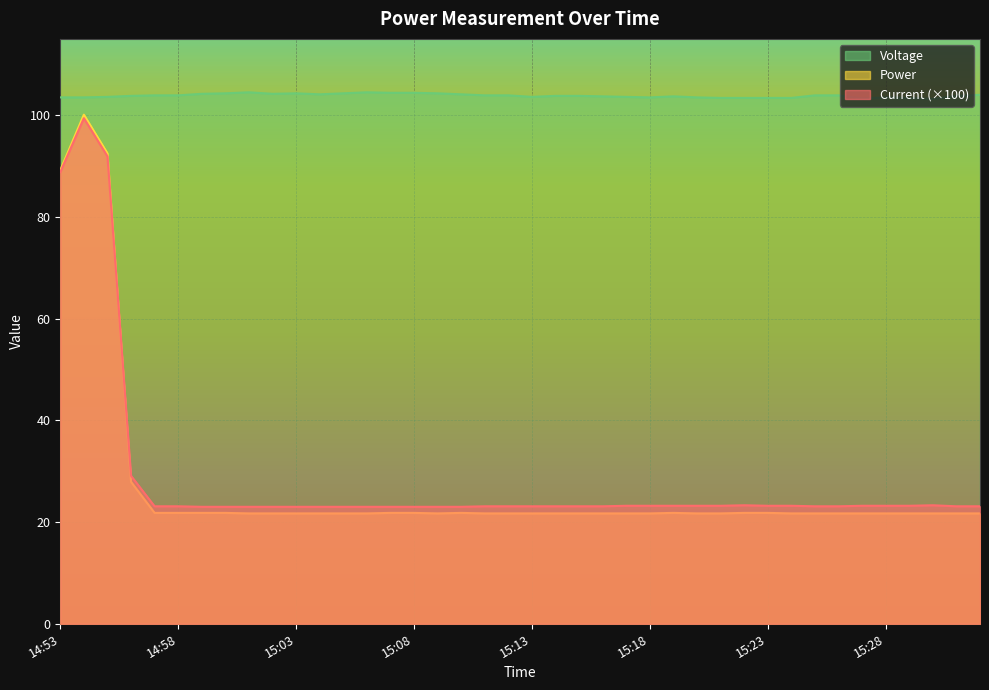

What are all the series names shown in the legend?

Voltage, Power, Current (×100)